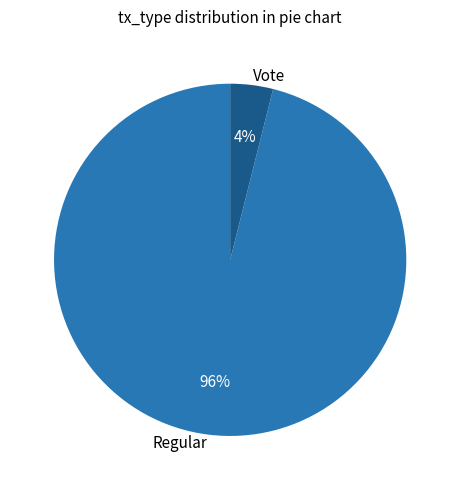

True or false: Regular accounts for 96% of the total.

True